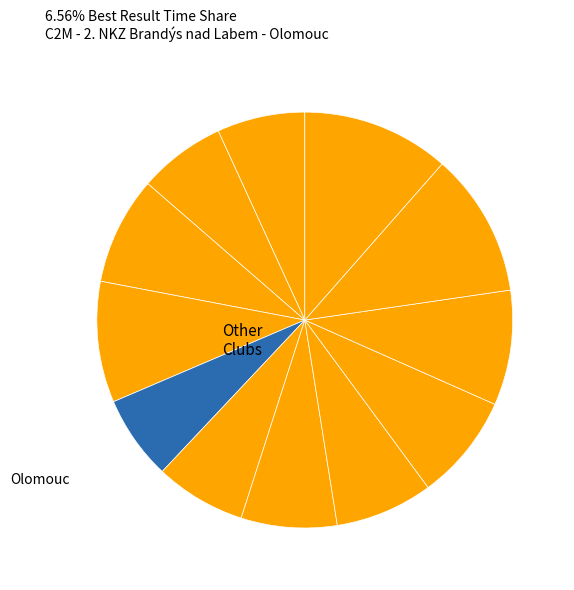

Which slice is the smallest?

Olomouc